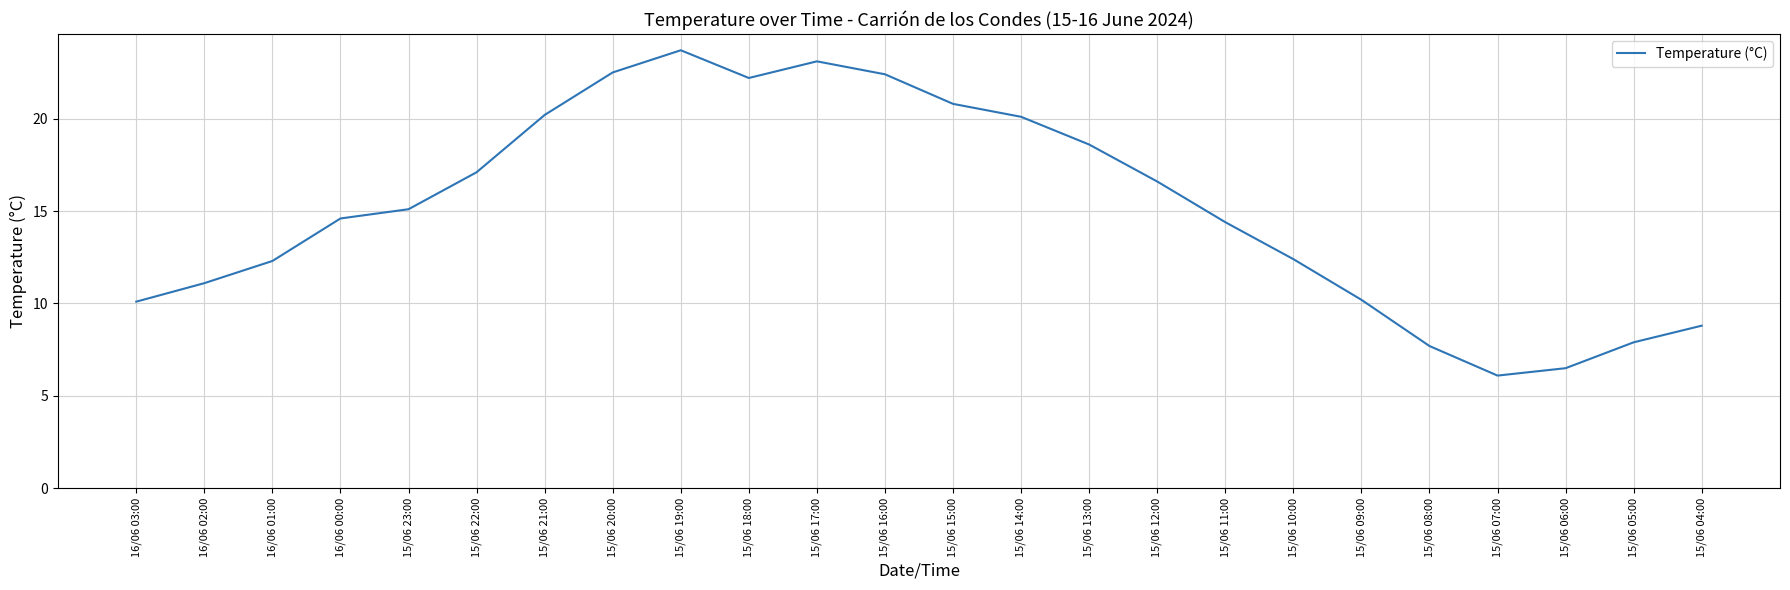

What is the smallest value displayed?

6.1